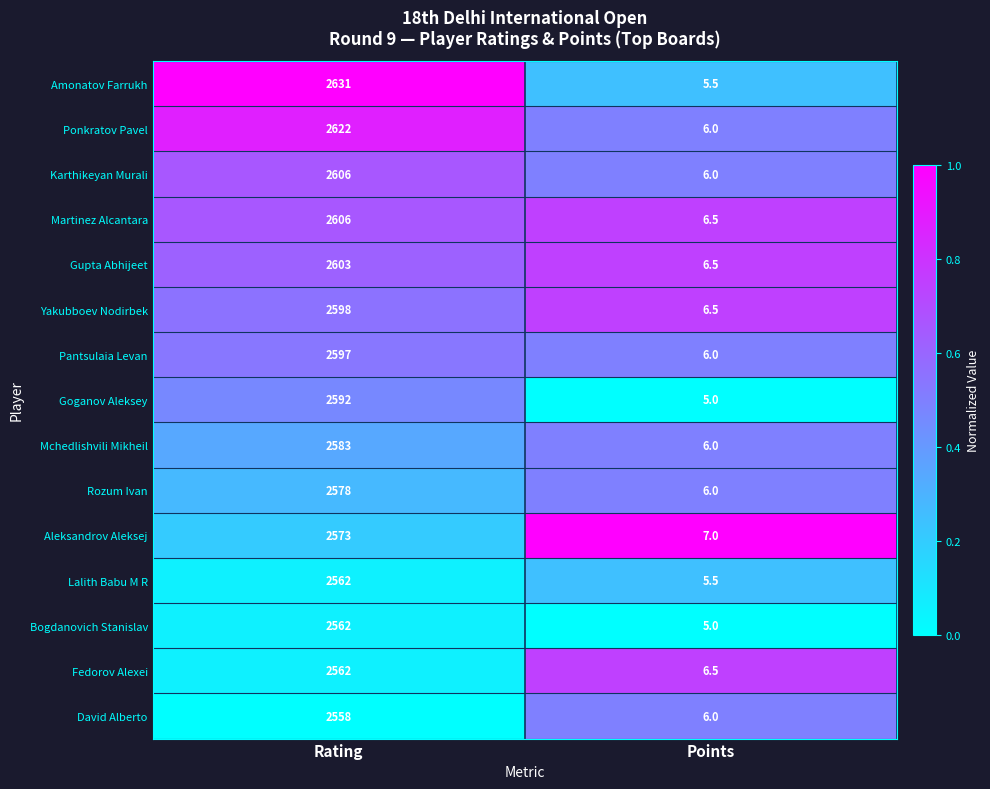

Which series has the largest range (max minus min)?

Amonatov Farrukh